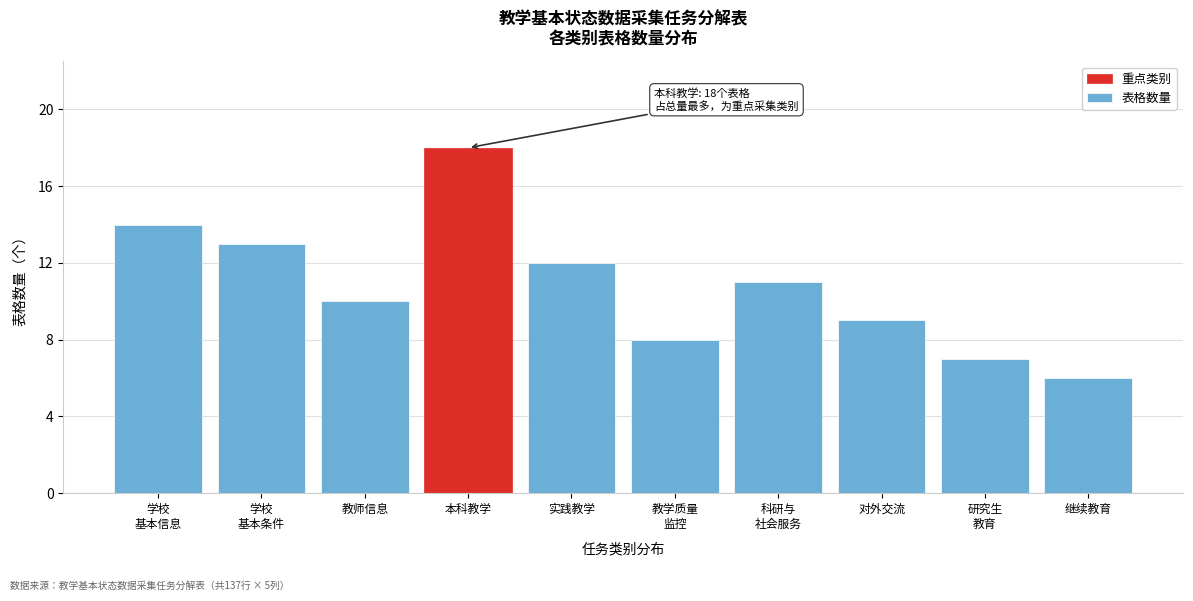

Reading right to left, transcribe all the data shown in this chart.

6	7	9	11	8	12	18	10	13	14